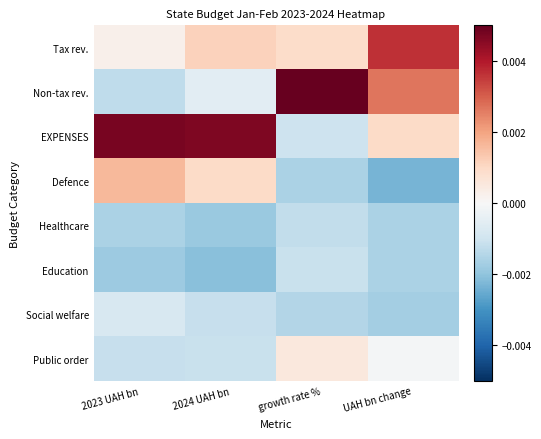

Reading left to right, transcribe all the data shown in this chart.

Tax rev.: 2023 UAH bn=0.0	2024 UAH bn=0.0	growth rate %=0.0	UAH bn change=0.0
Non-tax rev.: 2023 UAH bn=-0.0	2024 UAH bn=-0.0	growth rate %=0.0	UAH bn change=0.0
EXPENSES: 2023 UAH bn=0.0	2024 UAH bn=0.0	growth rate %=-0.0	UAH bn change=0.0
Defence: 2023 UAH bn=0.0	2024 UAH bn=0.0	growth rate %=-0.0	UAH bn change=-0.0
Healthcare: 2023 UAH bn=-0.0	2024 UAH bn=-0.0	growth rate %=-0.0	UAH bn change=-0.0
Education: 2023 UAH bn=-0.0	2024 UAH bn=-0.0	growth rate %=-0.0	UAH bn change=-0.0
Social welfare: 2023 UAH bn=-0.0	2024 UAH bn=-0.0	growth rate %=-0.0	UAH bn change=-0.0
Public order: 2023 UAH bn=-0.0	2024 UAH bn=-0.0	growth rate %=0.0	UAH bn change=-0.0